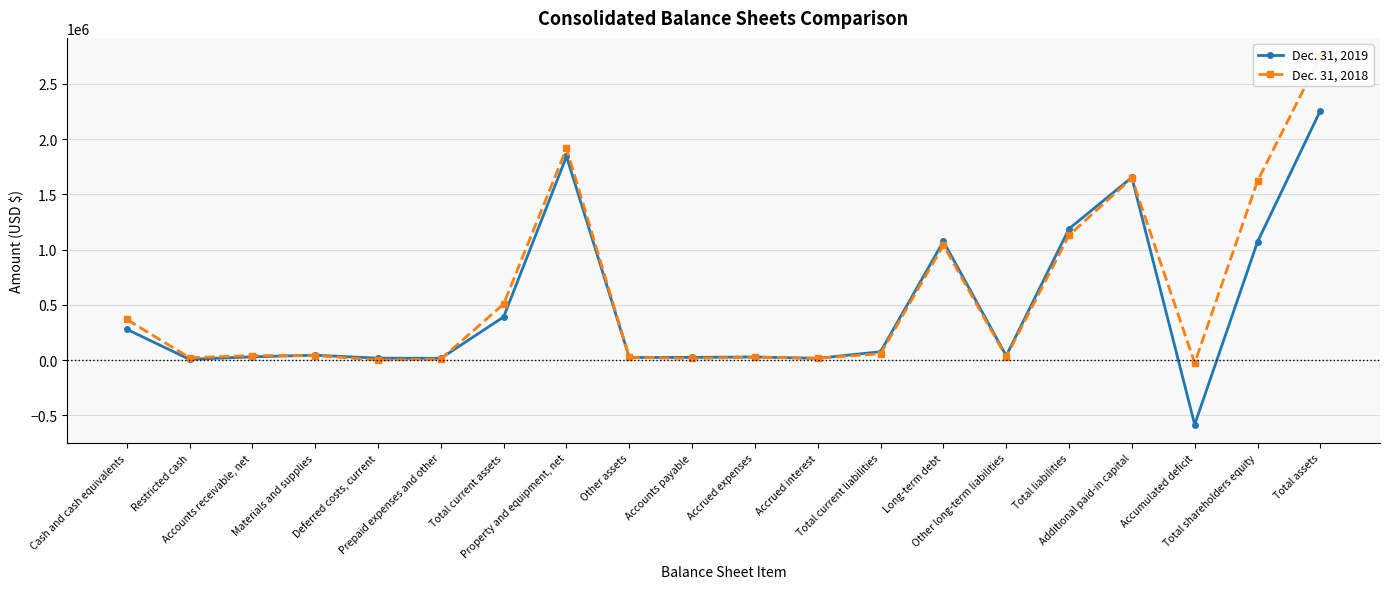

What is the sum of the Dec. 31, 2018 values at Accounts payable and Prepaid expenses and other?

23608